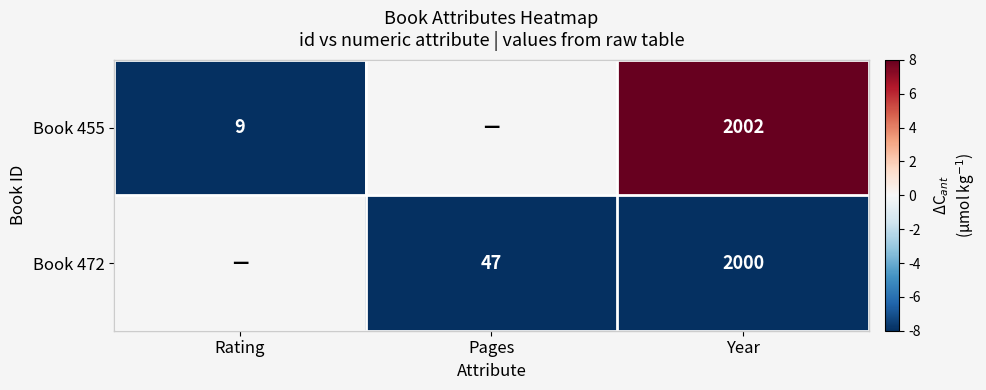

What is the smallest value displayed?

-8.0